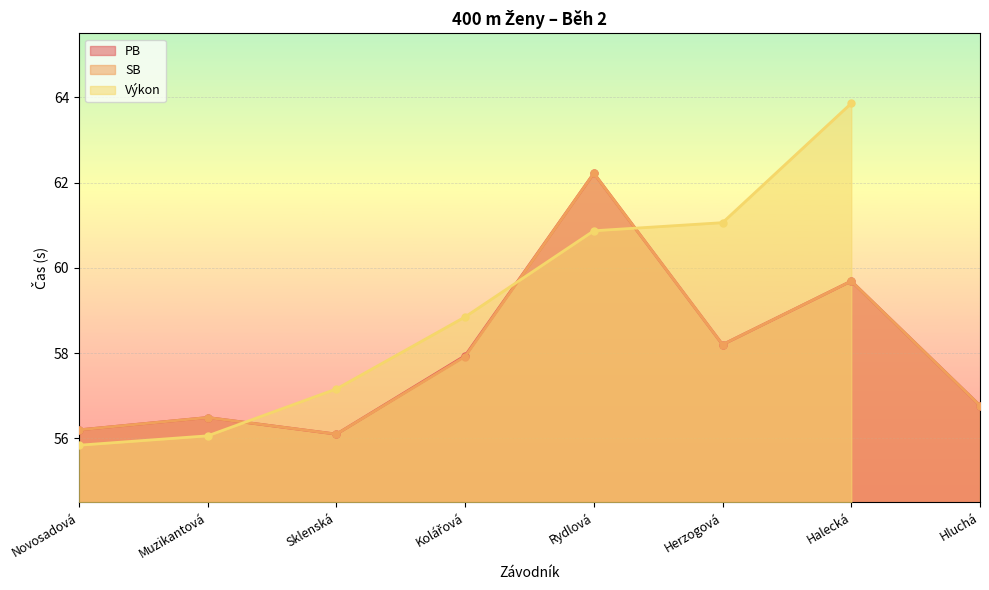

Read the PB value at Novosadová.

56.2